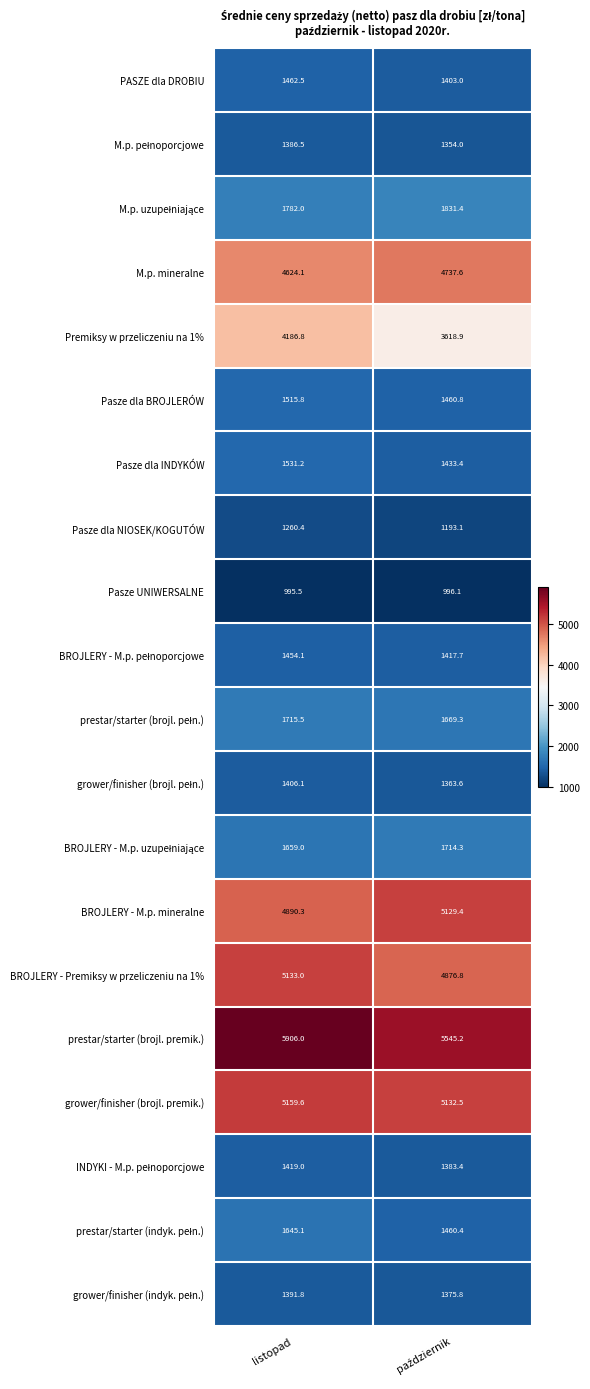

Count the number of data series in this chart.

20